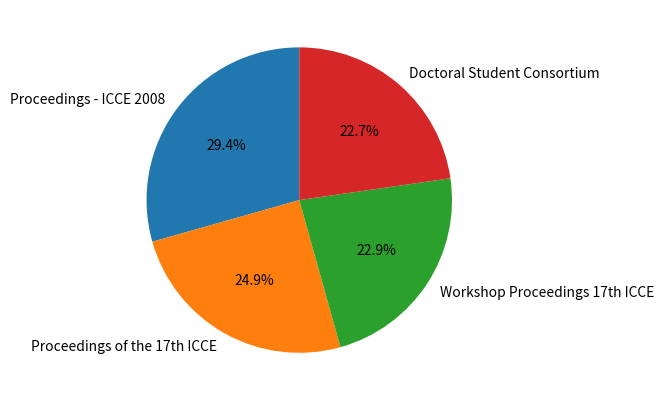

How many slices are in this pie chart?

4